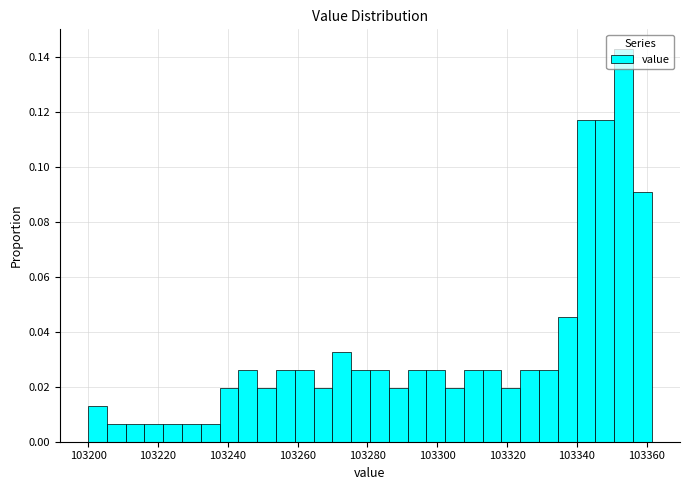

Read against the x-axis, roughly where is the centre of the tallest bar?

103354